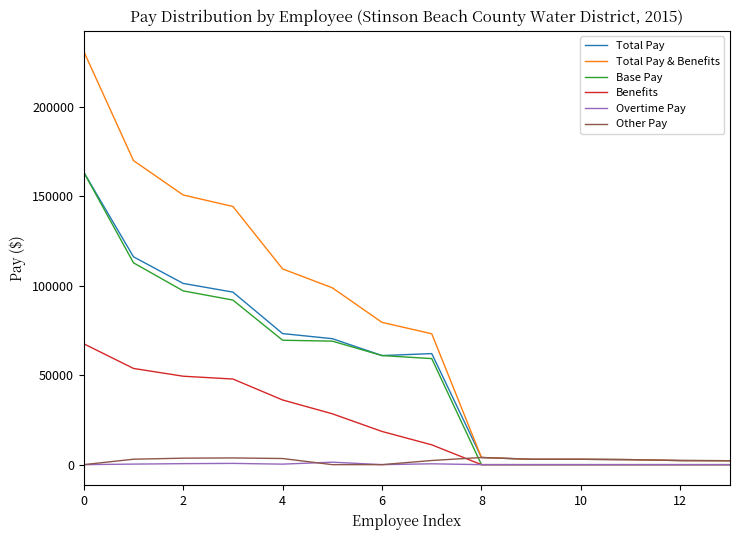

What is the highest value of the Total Pay & Benefits series?

230866